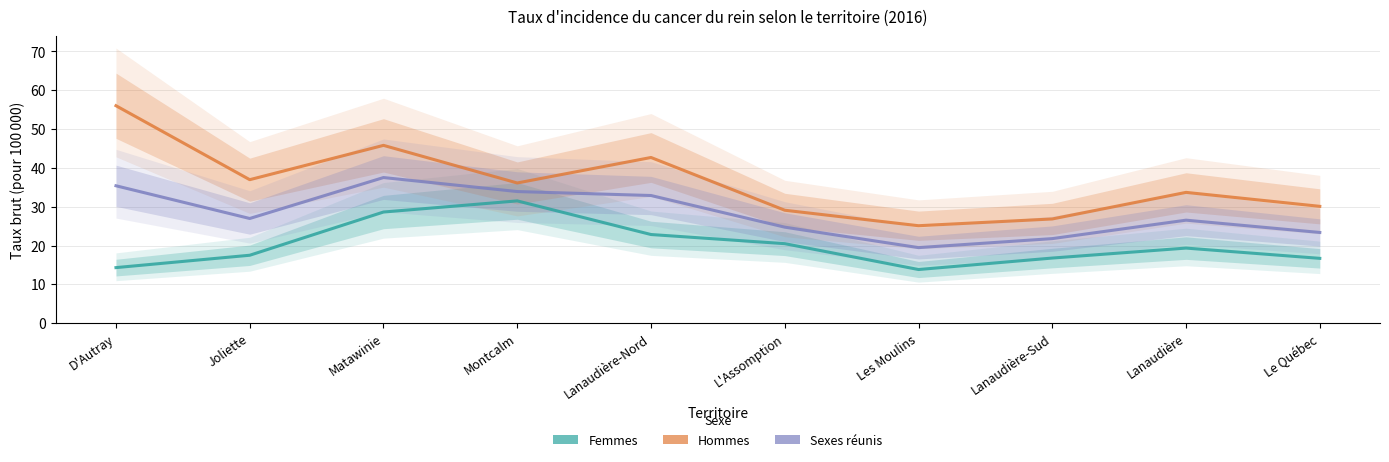

What are all the series names shown in the legend?

Femmes, Hommes, Sexes réunis